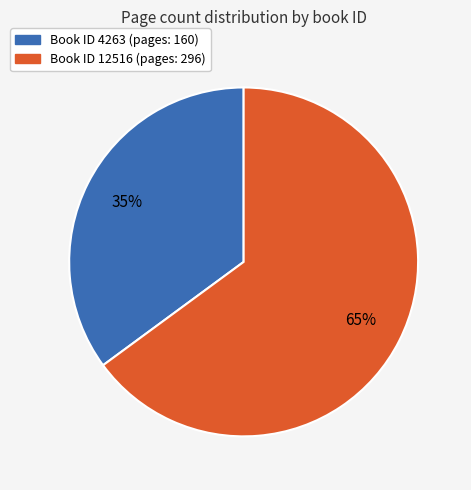

To the nearest percent, what is the average slice percentage?

50%